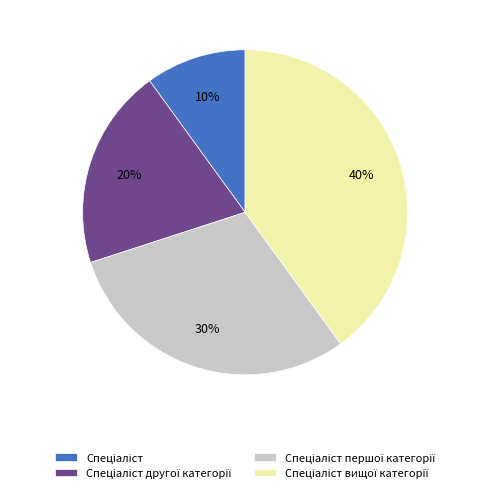

Is there any slice that represents more than half of the pie?

No